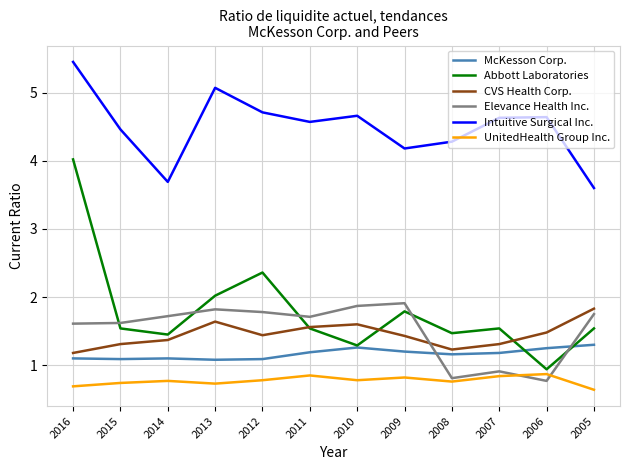

Is it true that Intuitive Surgical Inc. equals 4.7 at 2012?

True